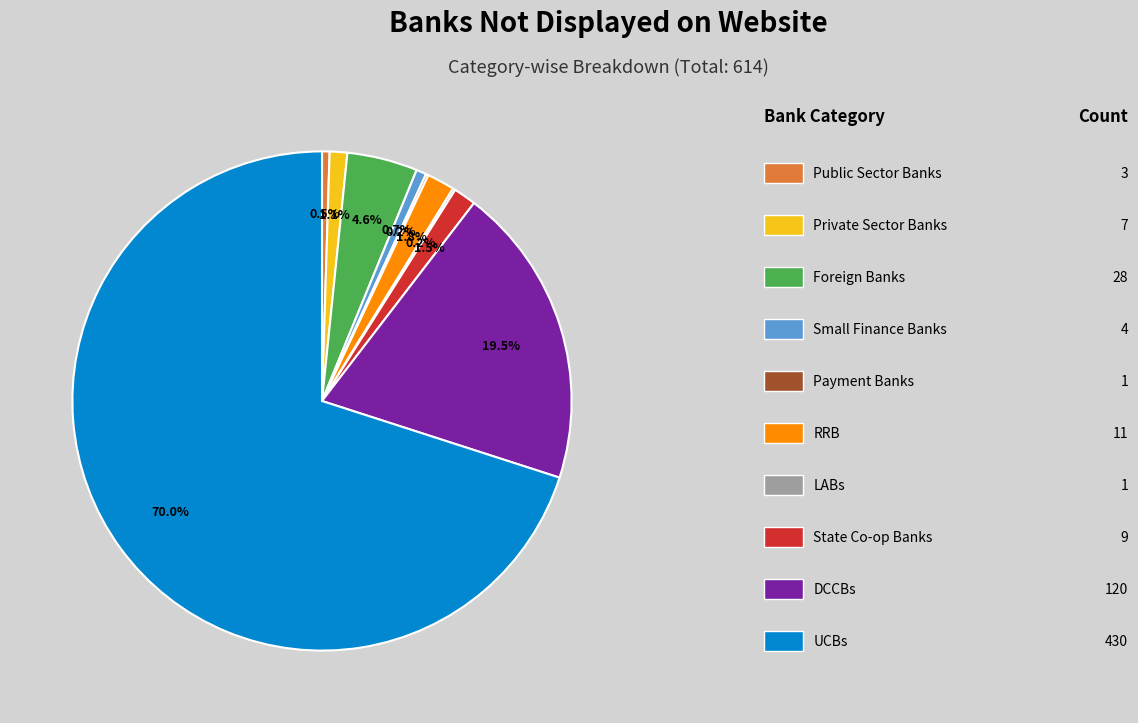

Is there a majority slice in this chart?

Yes